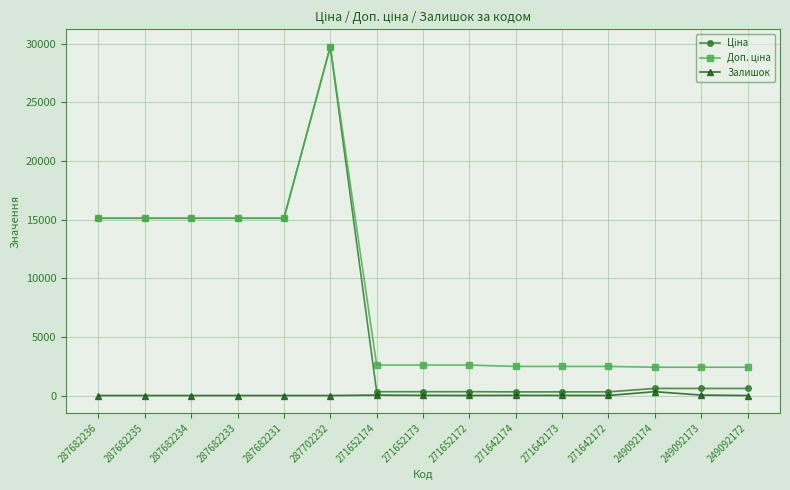

True or false: Залишок has more than 0 interior local peaks.

True